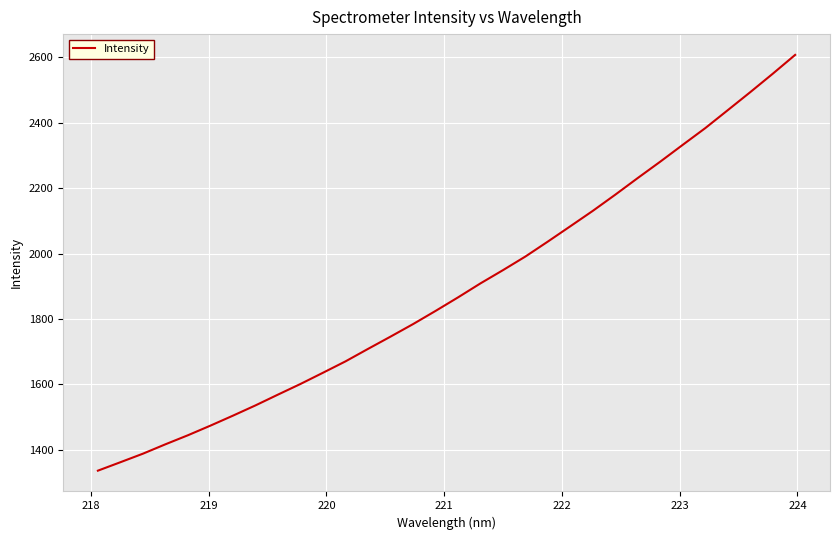

What is the minimum value shown in the chart?

1336.8